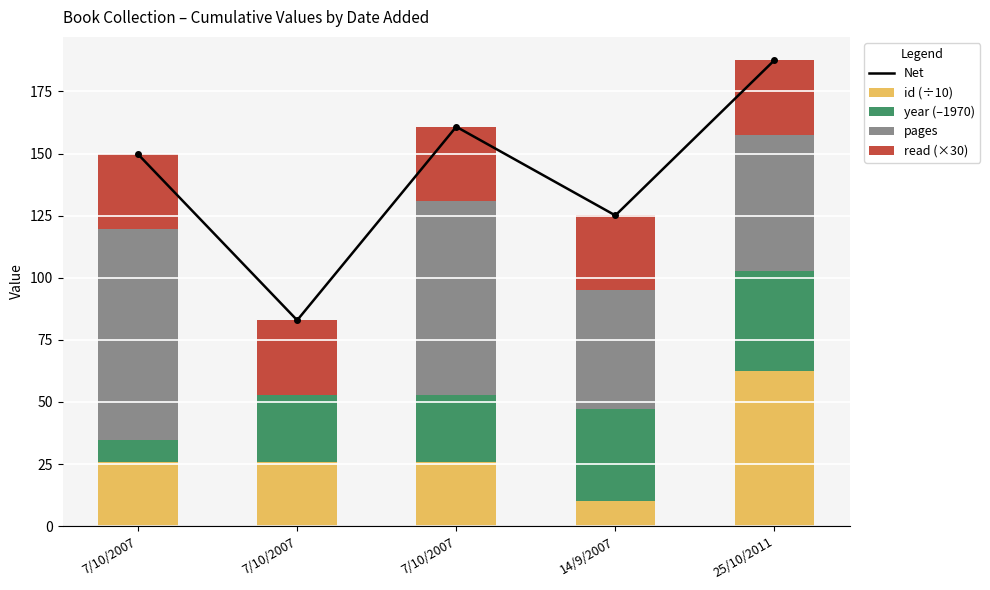

What is the greatest value displayed?

187.6